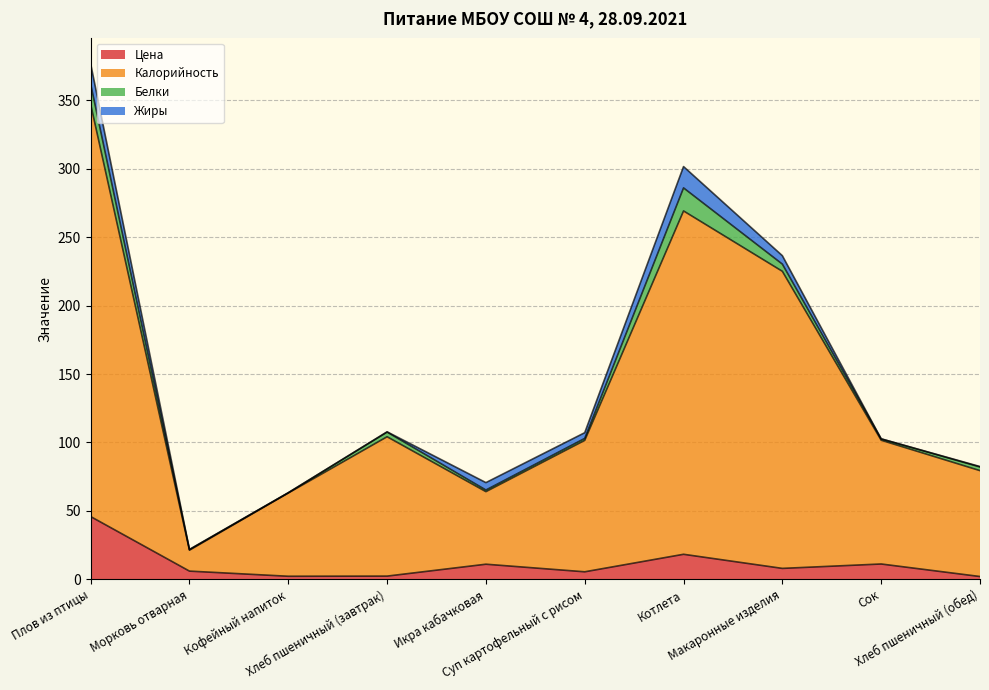

Which has a higher value, Кофейный напиток or Макаронные изделия?

Макаронные изделия